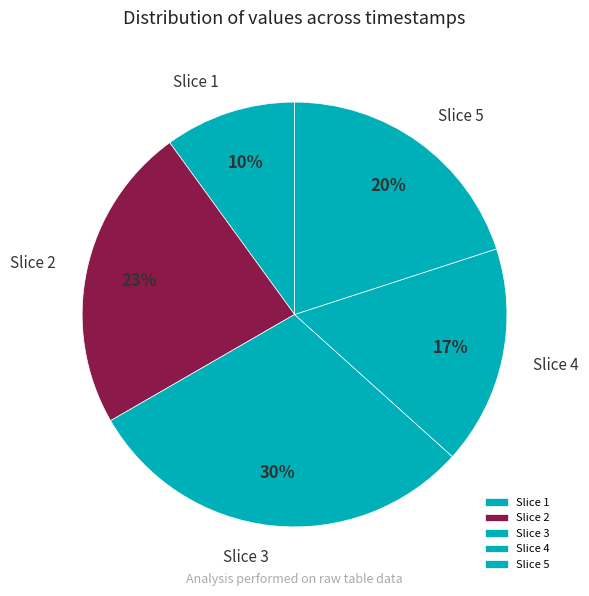

Does Slice 4 account for over 50% of the chart?

No